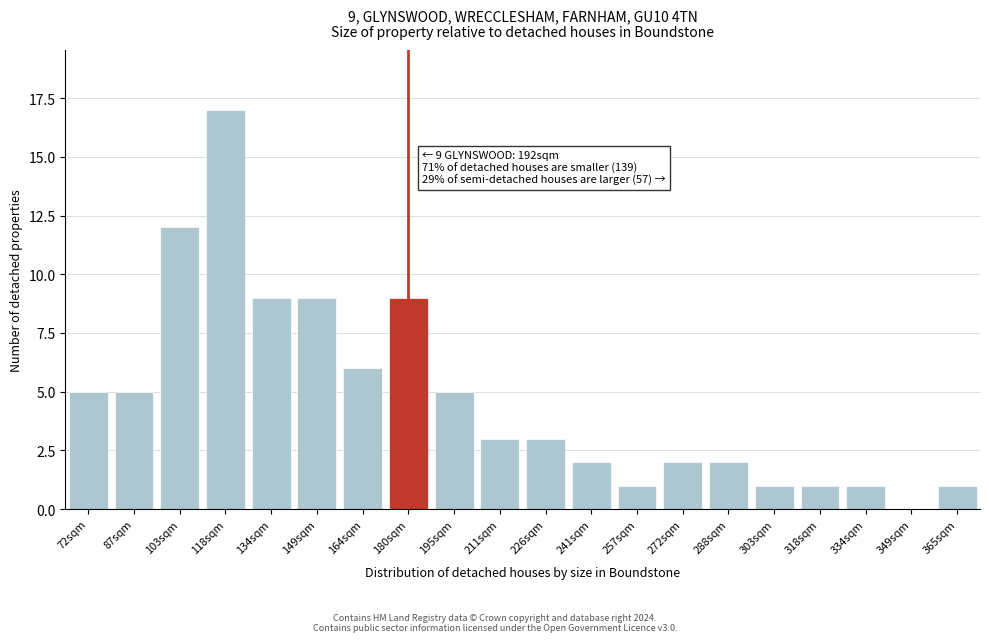

Reading left to right, extract all data points from this chart.

72sqm=5	87sqm=5	103sqm=12	118sqm=17	134sqm=9	149sqm=9	164sqm=6	180sqm=9	195sqm=5	211sqm=3	226sqm=3	241sqm=2	257sqm=1	272sqm=2	288sqm=2	303sqm=1	318sqm=1	334sqm=1	349sqm=0	365sqm=1